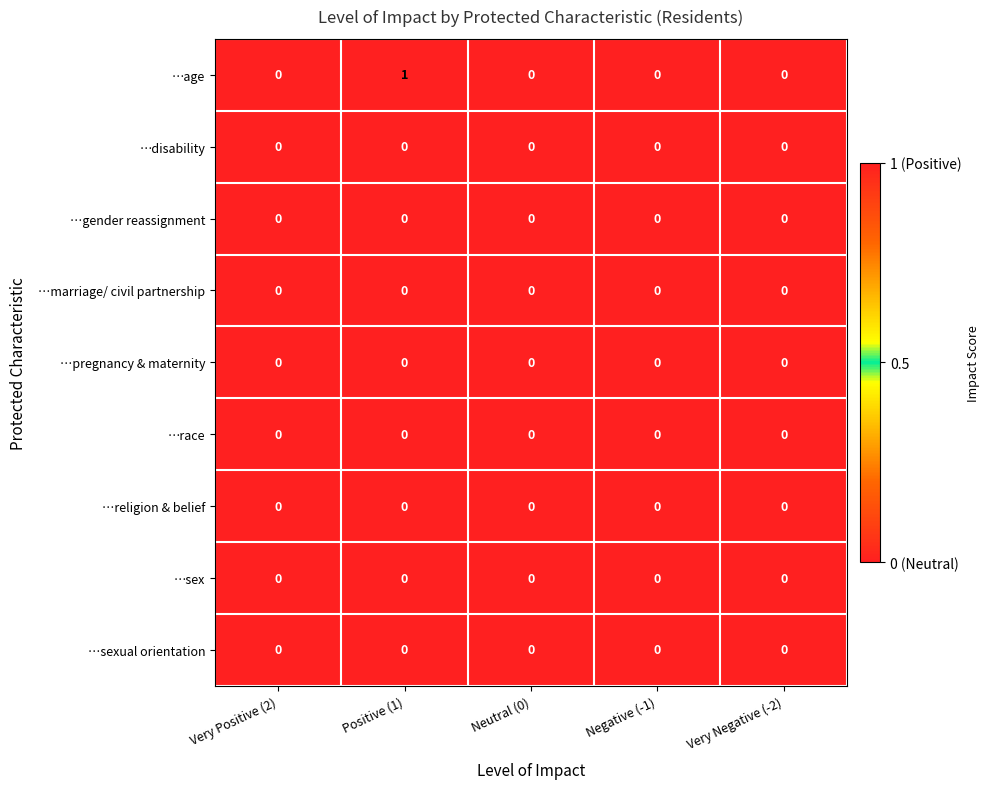

True or false: …sexual orientation has a value of 0 at Positive (1).

True